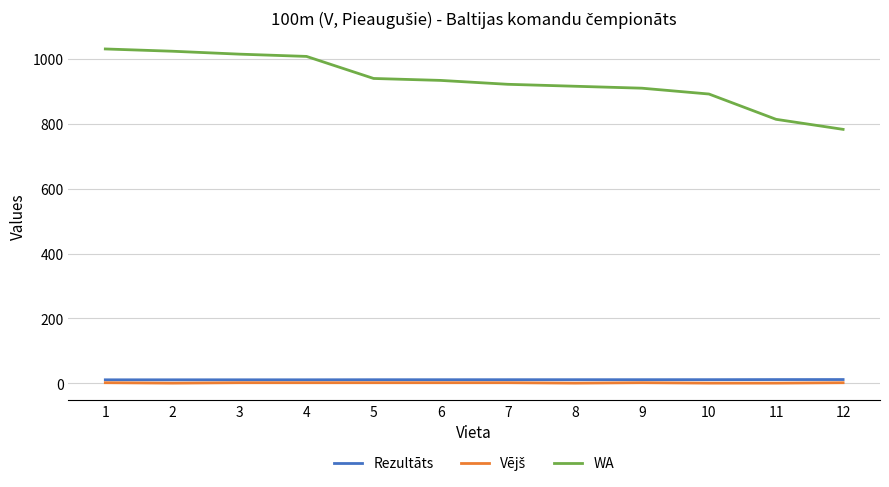

What is the minimum value for WA?

783.0